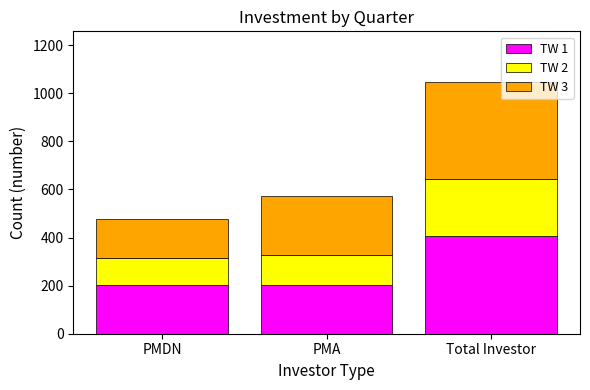

At which label does TW 1 reach its peak?

Total Investor